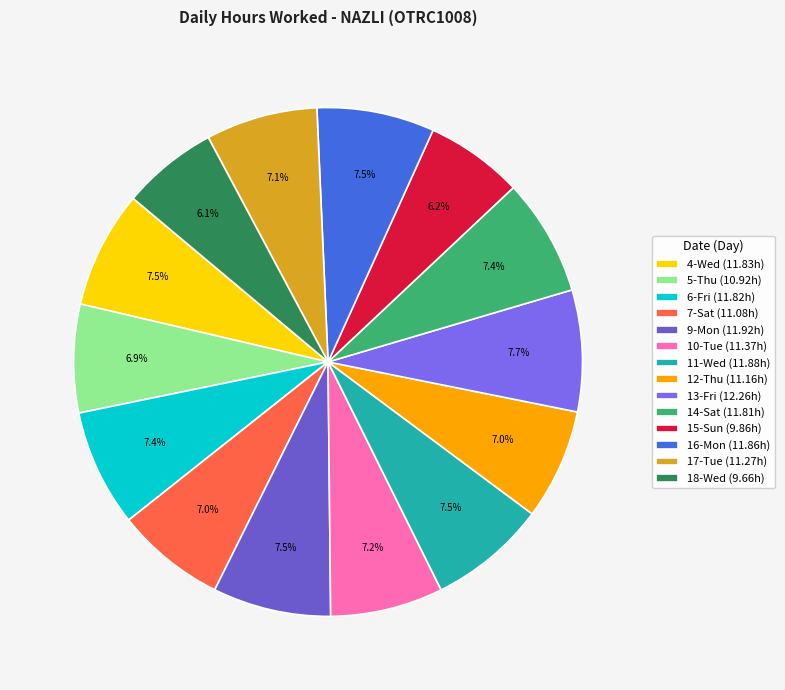

True or false: 16-Mon accounts for 7% of the total.

True